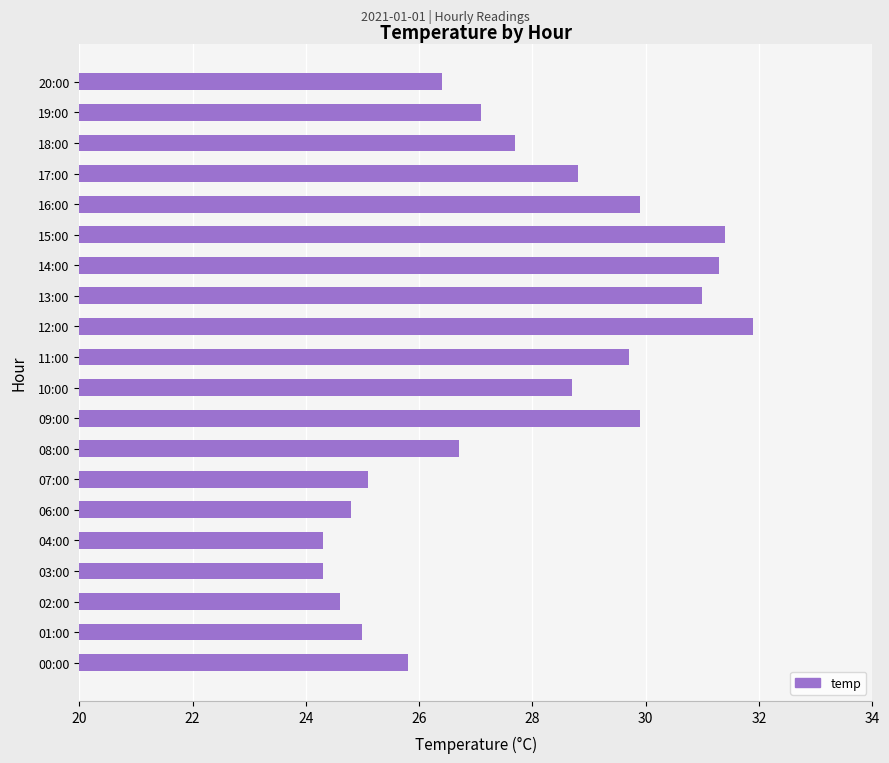

How many categories are shown in the chart?

20